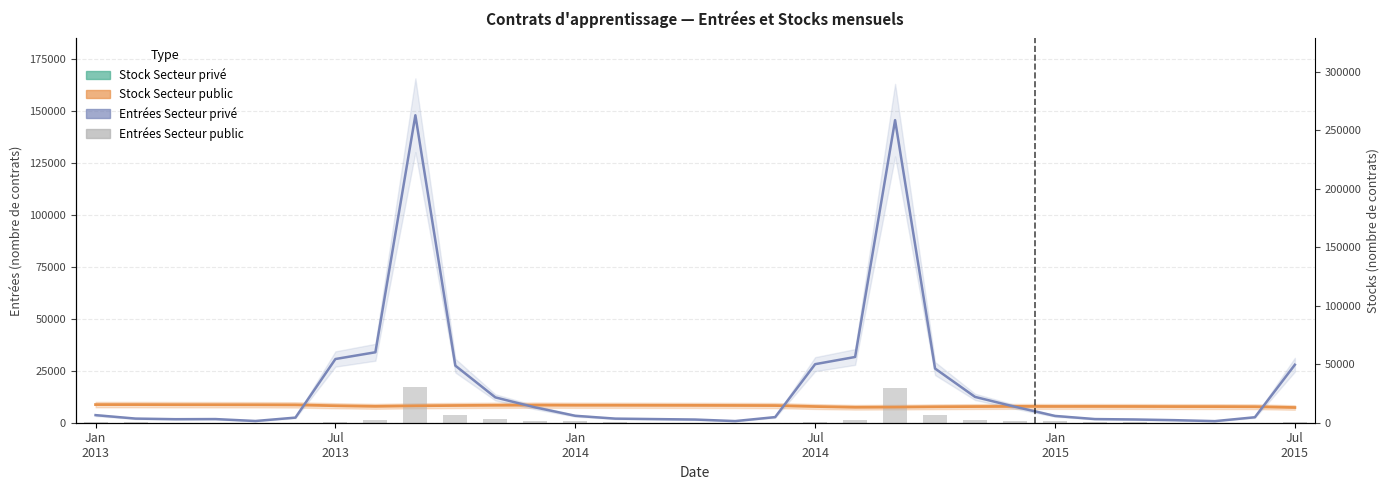

The Entrées Secteur public series shows 99.0 at Jan
2014. True or false?

True